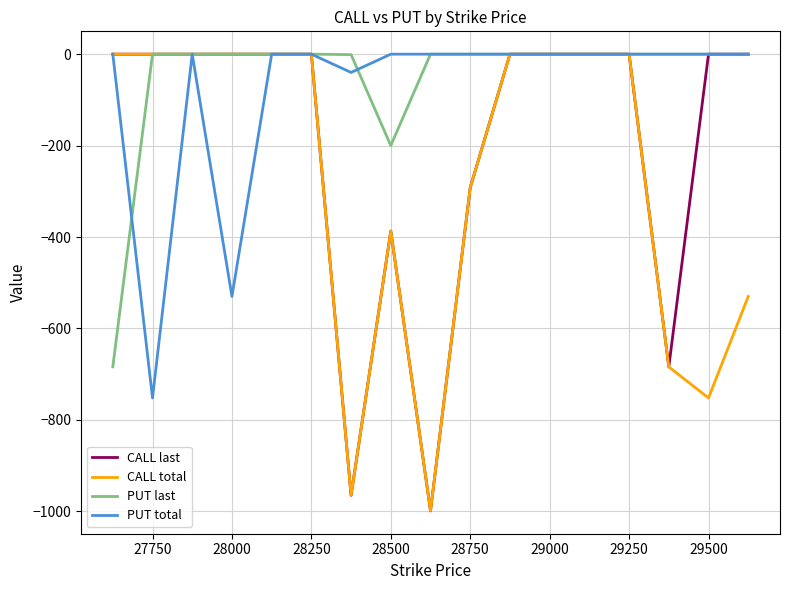

What is the sum of all CALL total values?

-4609